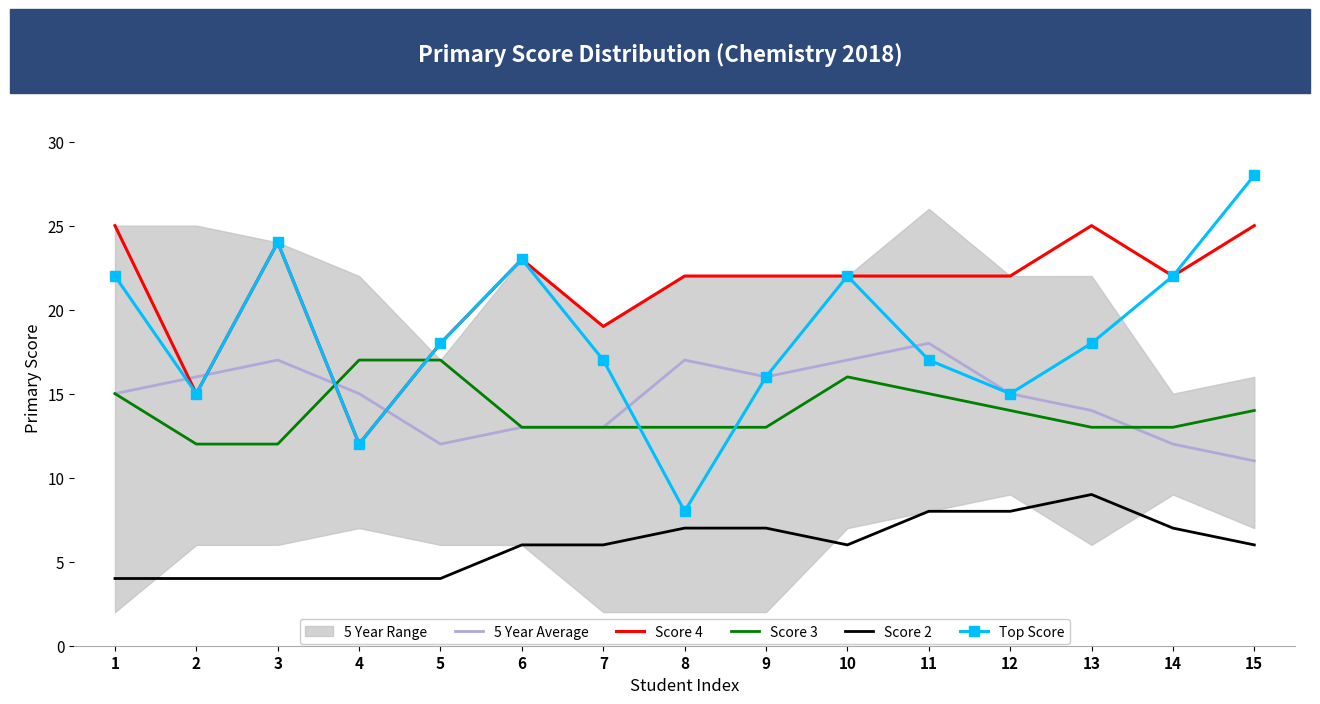

Between which two adjacent categories do Score 3 and 5 Year Average first intersect?

3 and 4